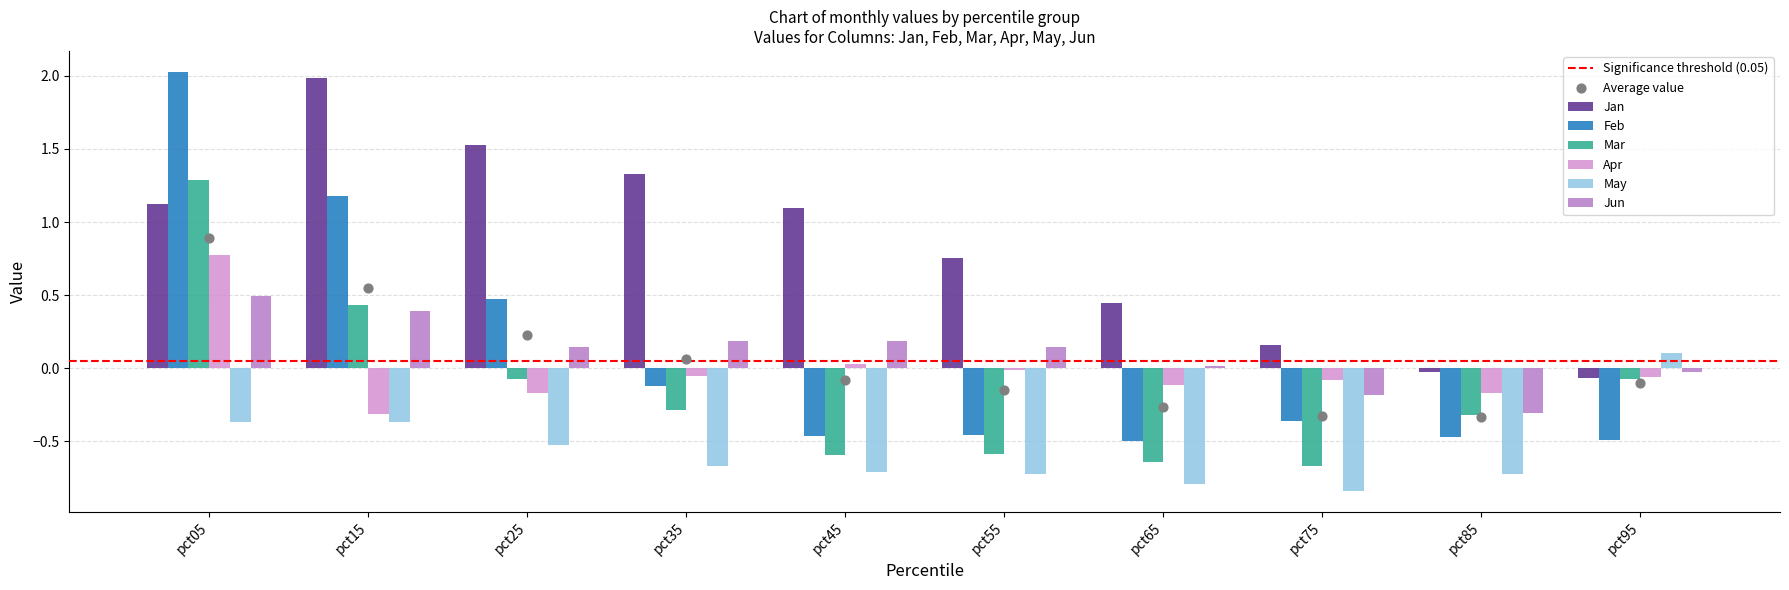

Is the value of Mar at pct85 greater than the value of May at pct75?

Yes